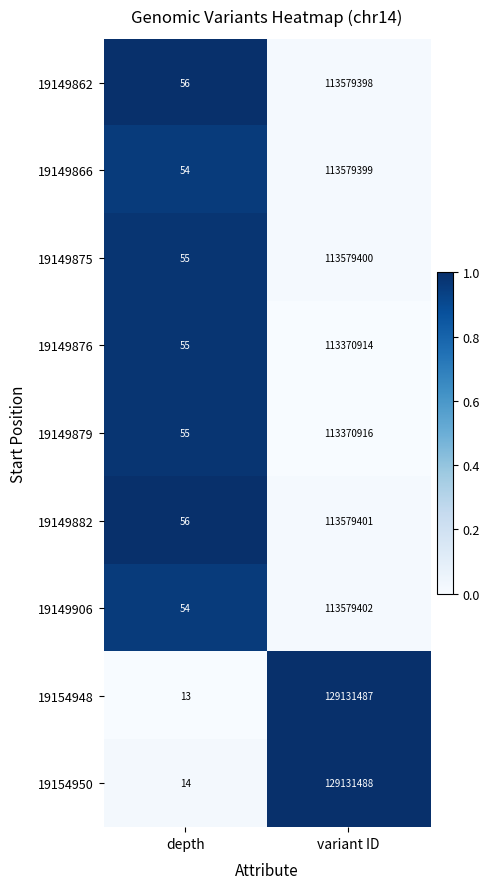

Count the number of categories in the chart.

2